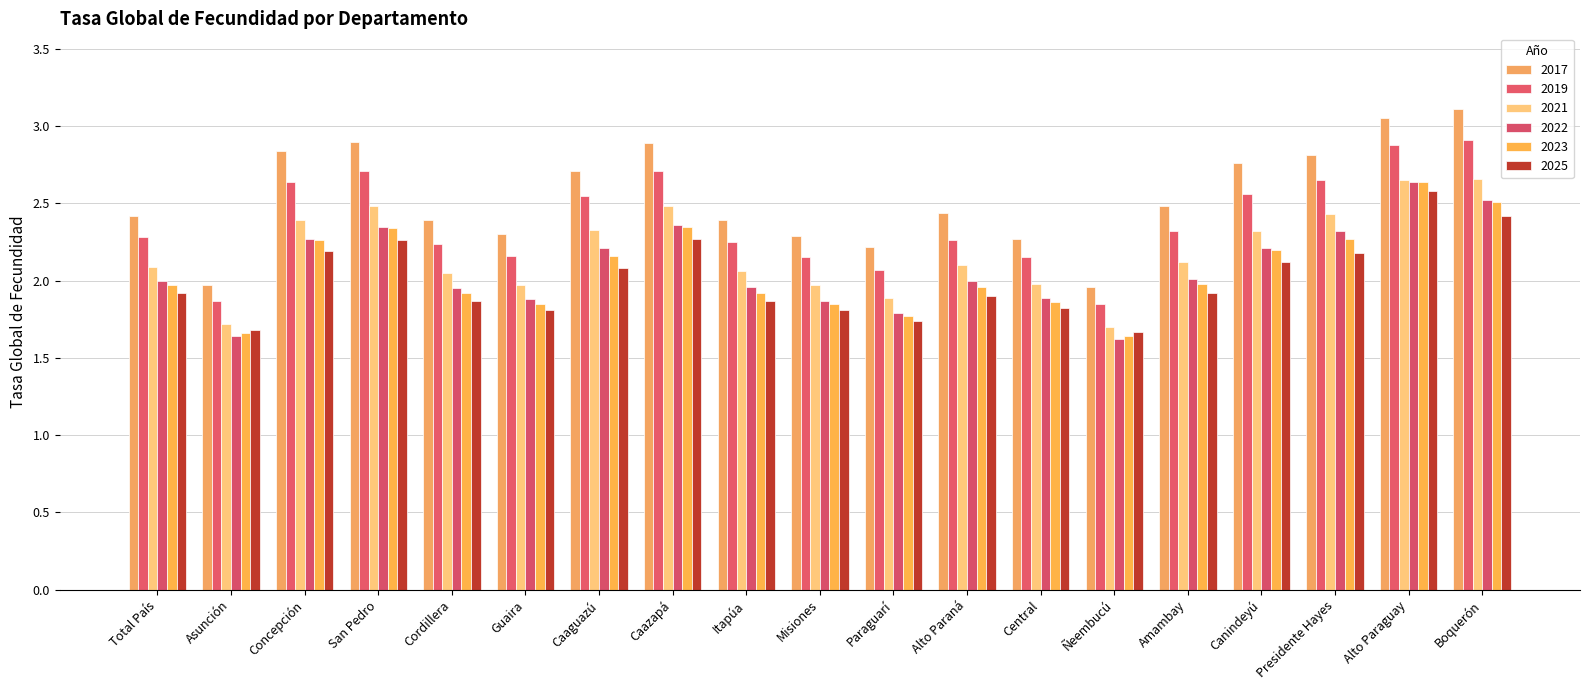

Count the number of data series in this chart.

6